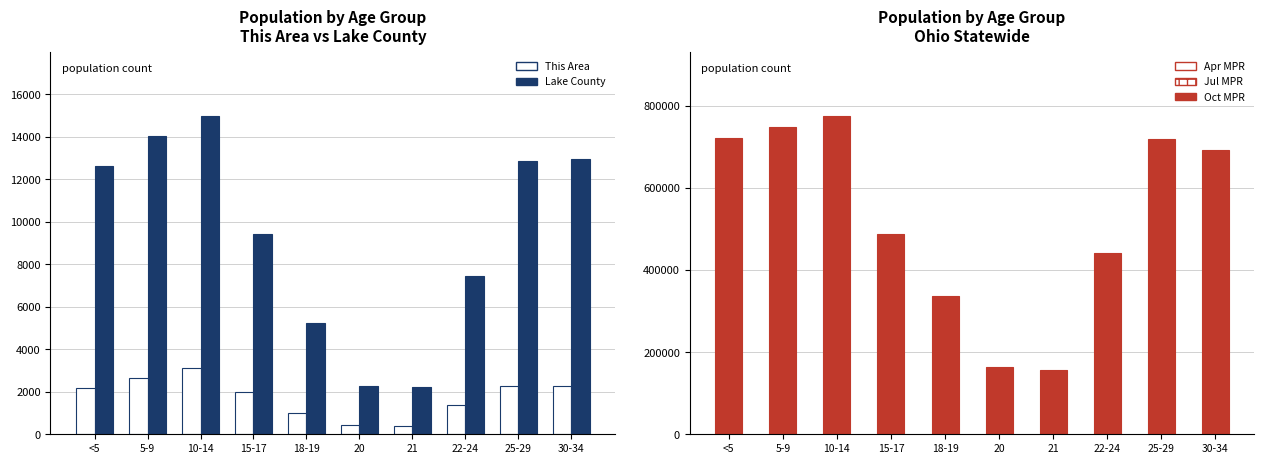

Where does the Lake County series first go above 12611?

5-9